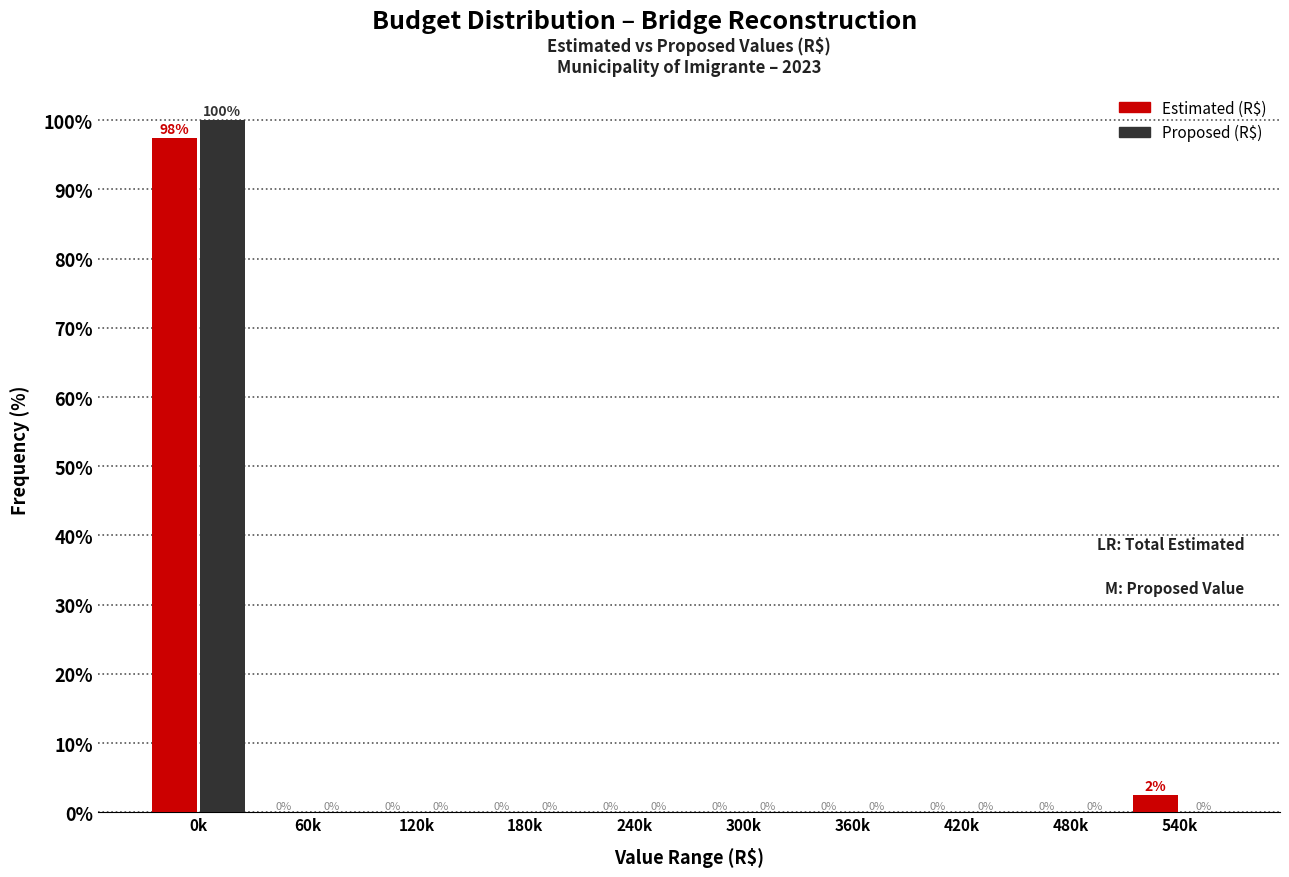

What is the approximate value of Proposed (R$) at 0k?

100.0